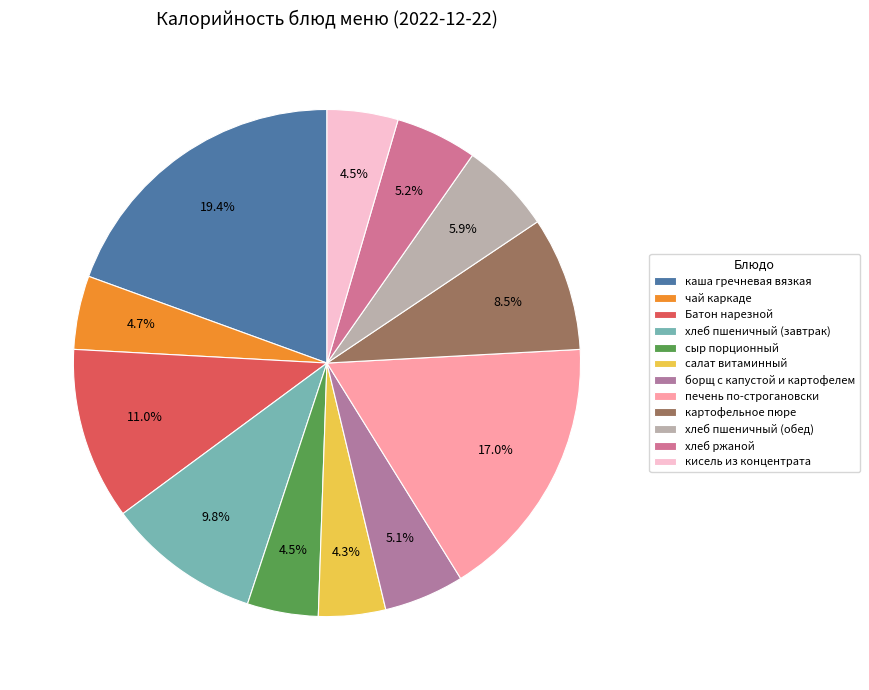

Rank the categories by value from highest to lowest.

каша гречневая вязкая, печень по-строгановски, Батон нарезной, хлеб пшеничный (завтрак), картофельное пюре, хлеб пшеничный (обед), хлеб ржаной, борщ с капустой и картофелем, чай каркаде, сыр порционный, кисель из концентрата, салат витаминный